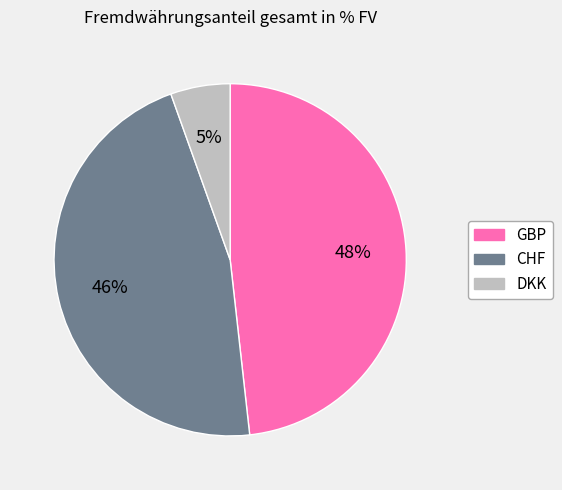

The CHF slice represents 56% of the pie. True or false?

False